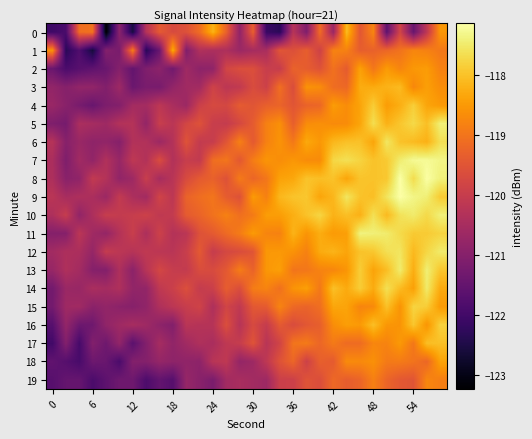

Rank the series by their maximum value, from highest to lowest.

9, 8, 7, 11, 10, 5, 13, 14, 12, 6, 15, 16, 4, 17, 0, 3, 1, 18, 2, 19